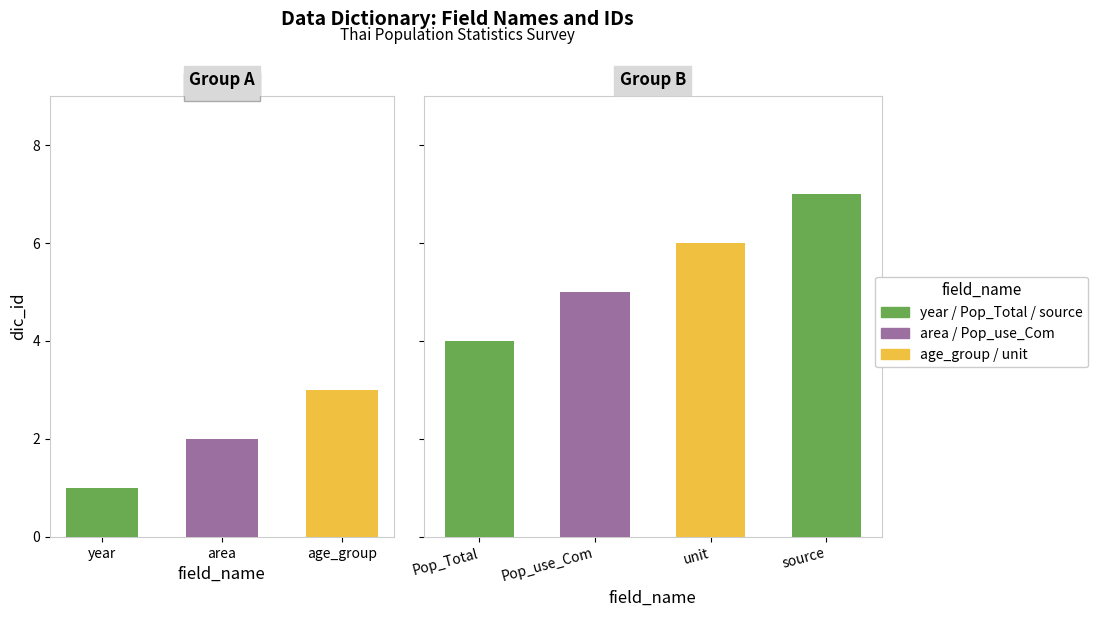

Is it true that the value at age_group is 3?

True